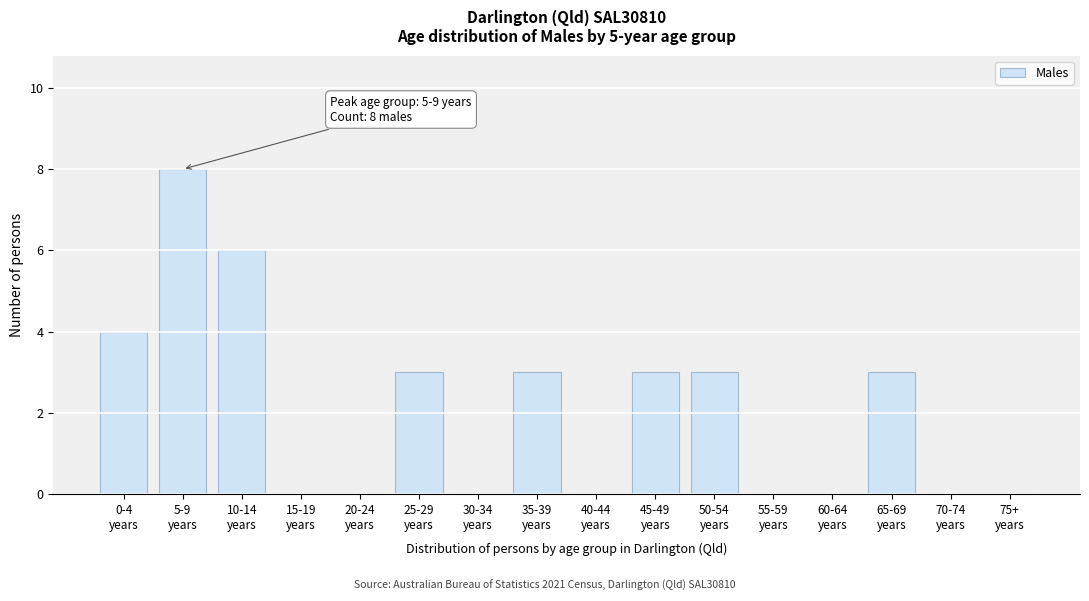

What is the sum of all values?

33